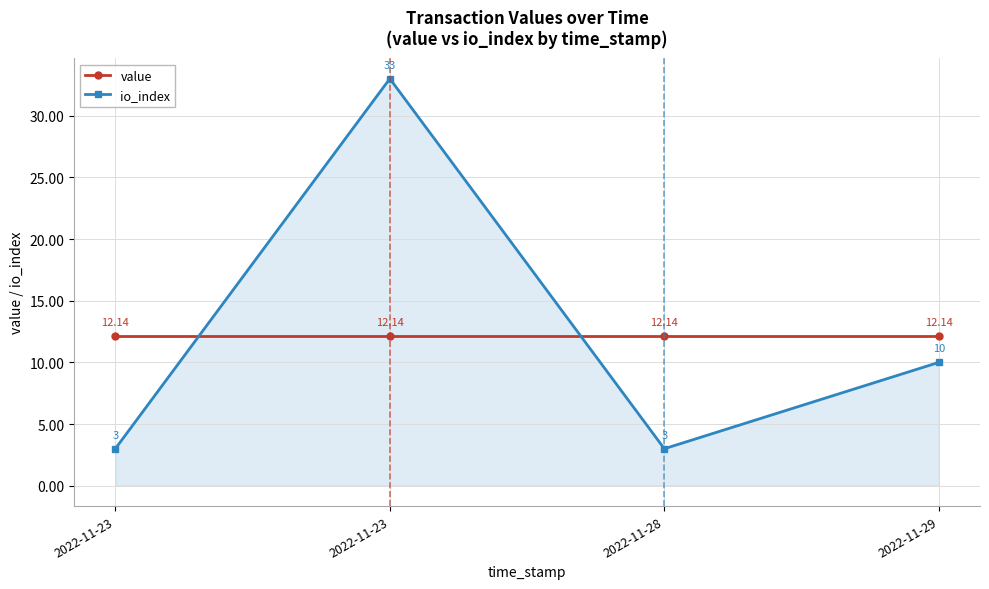

In io_index, how many points are higher than both neighbors (excluding endpoints)?

1